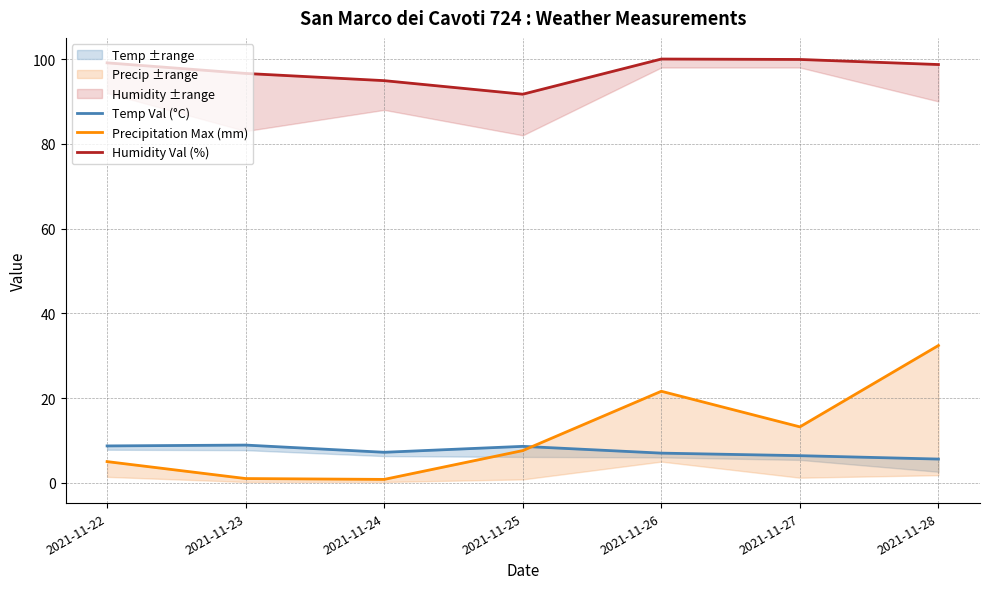

Where does the Precipitation Max (mm) series first go above 7?

2021-11-25